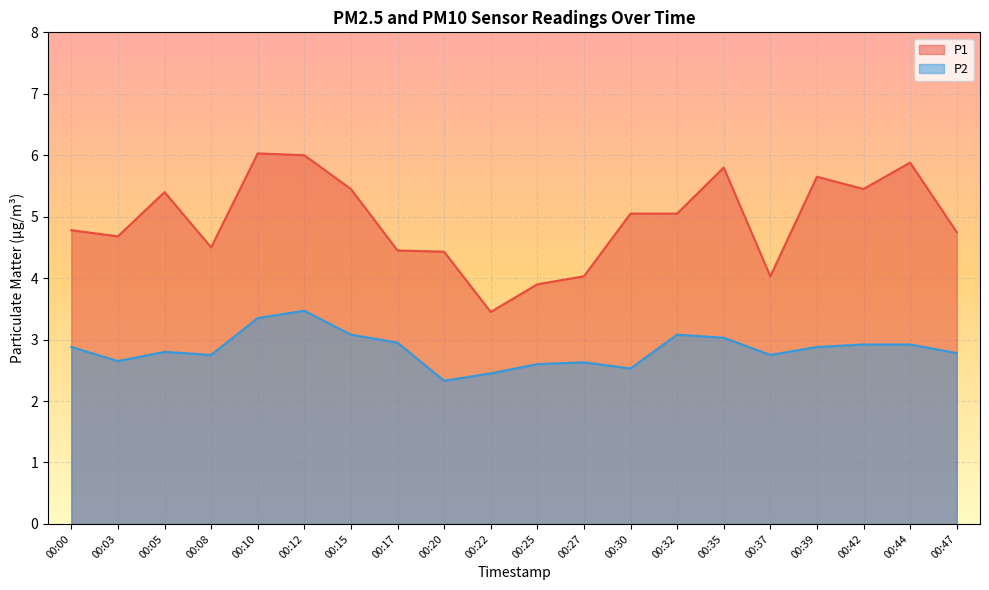

At which category is the sum across all series the highest?

00:12